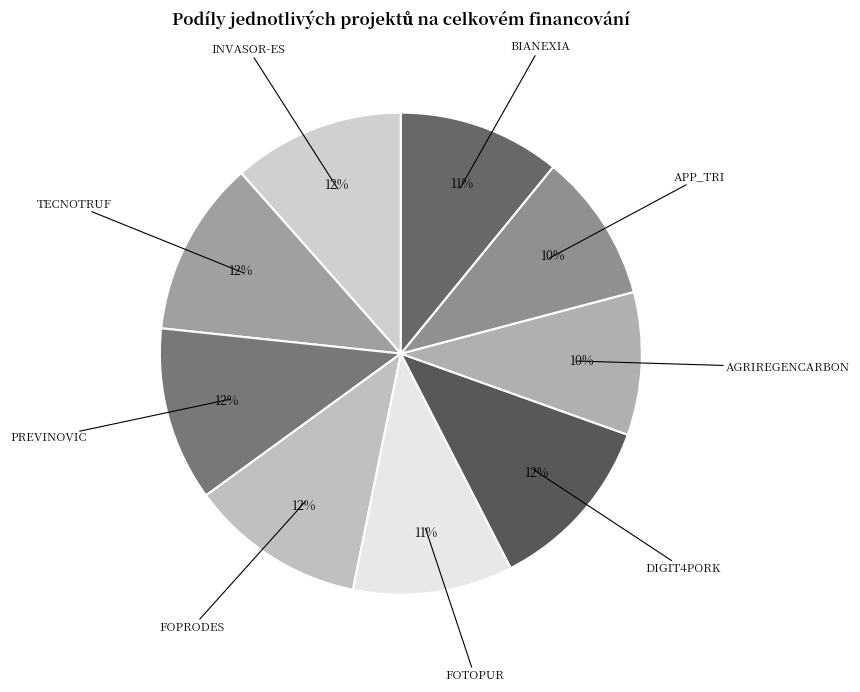

To the nearest percent, what portion does PREVINOVIC represent?

12%